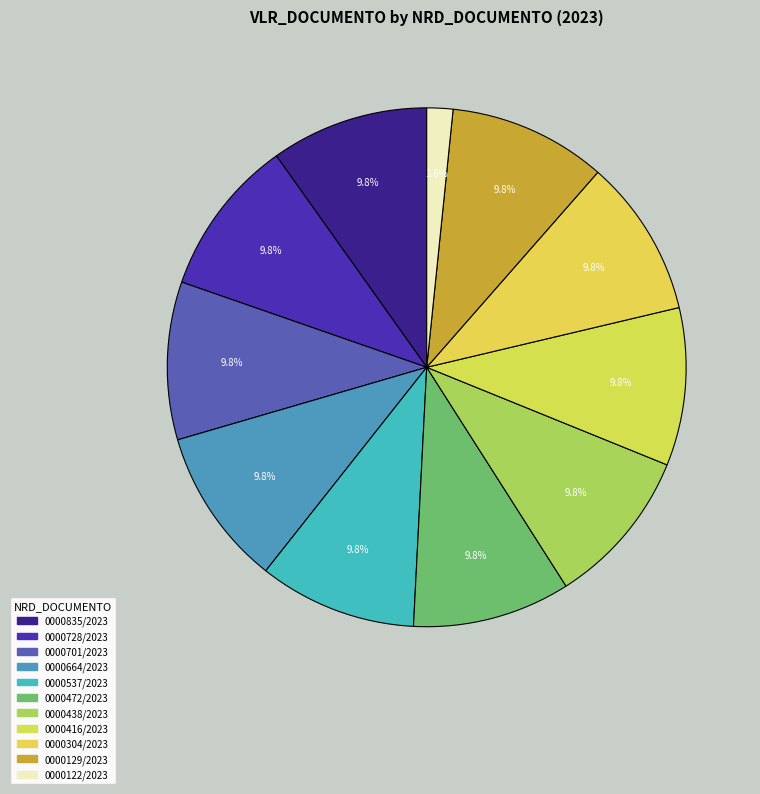

How many slices are in this pie chart?

11